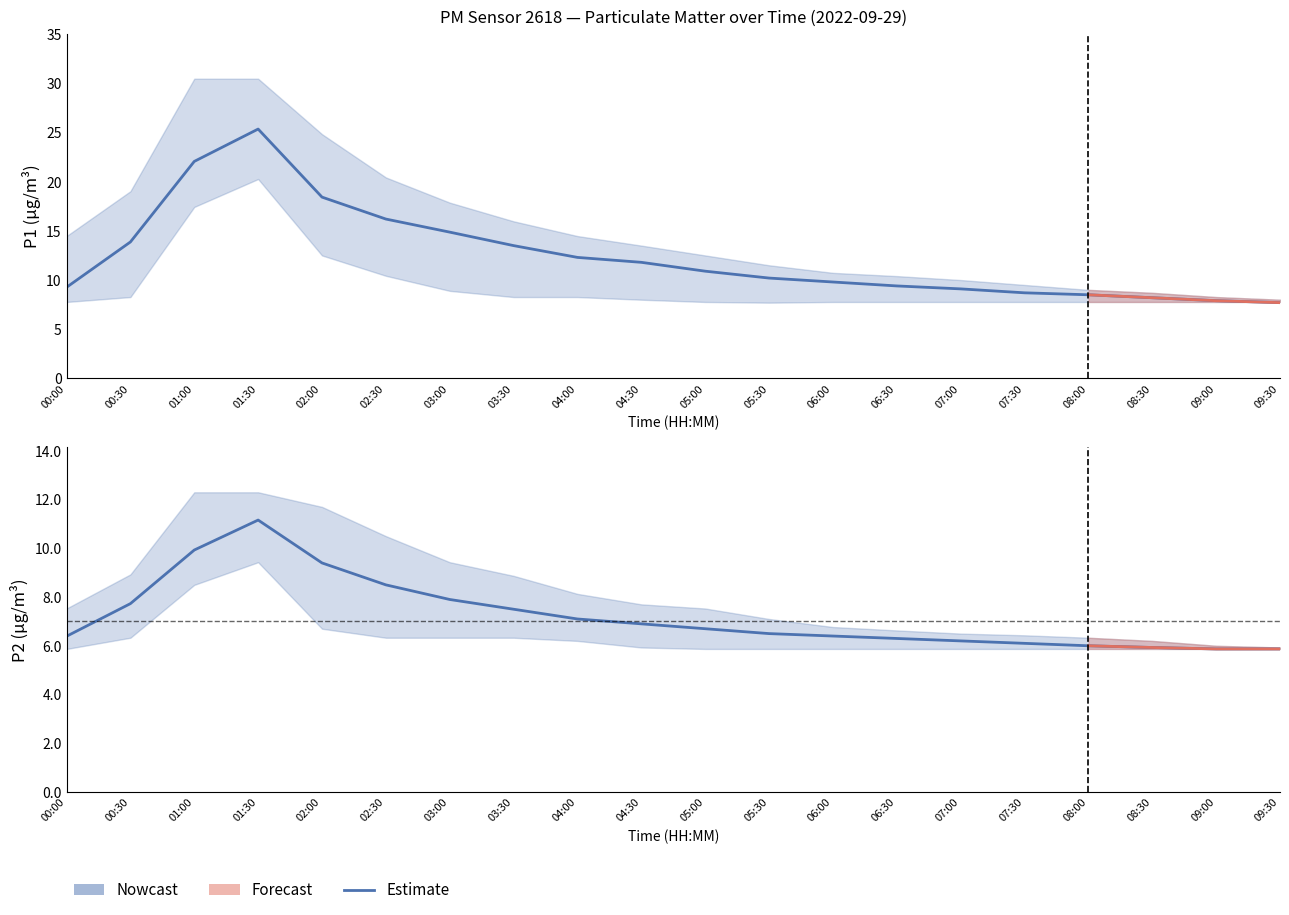

True or false: P1 and P2 cross at least once.

False